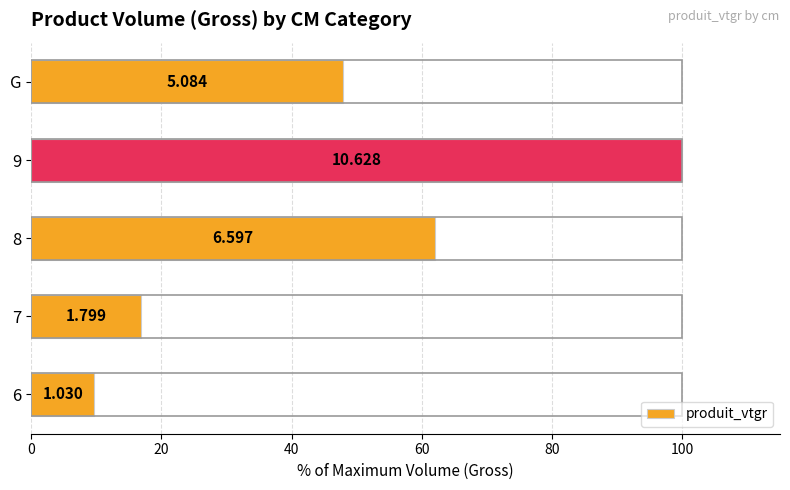

How many bars are there in total?

5